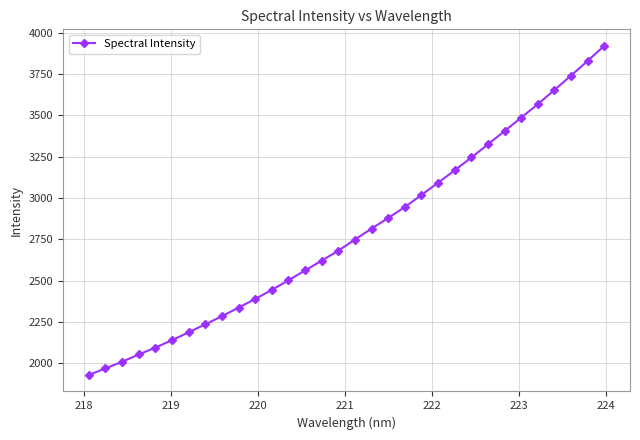

What is the average value?

2790.2